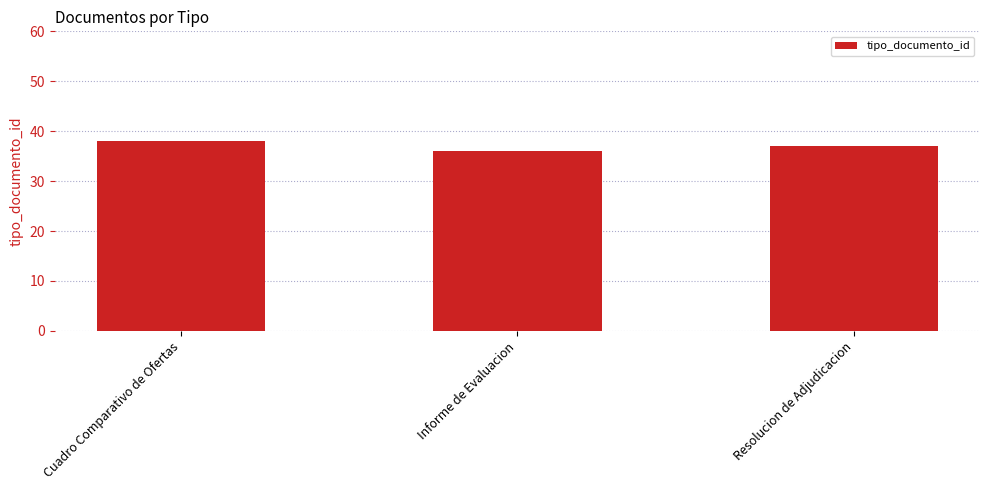

Reading right to left, what are all the values shown in this chart?

Resolucion de Adjudicacion=37	Informe de Evaluacion=36	Cuadro Comparativo de Ofertas=38